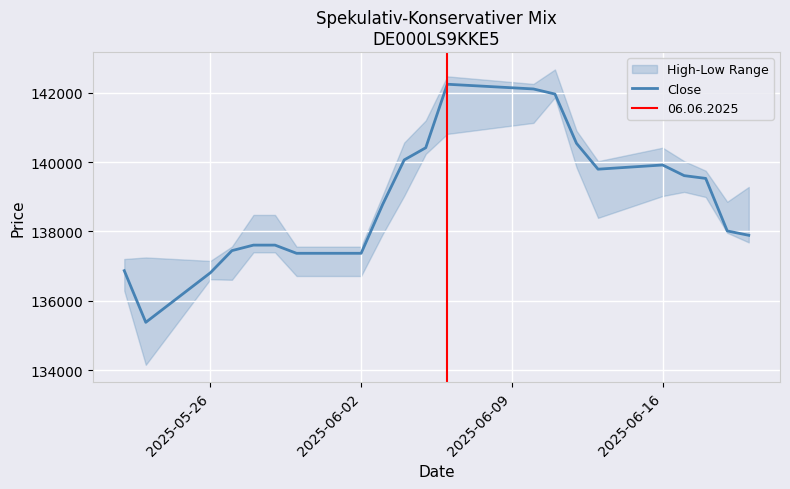

What is the average value?

138922